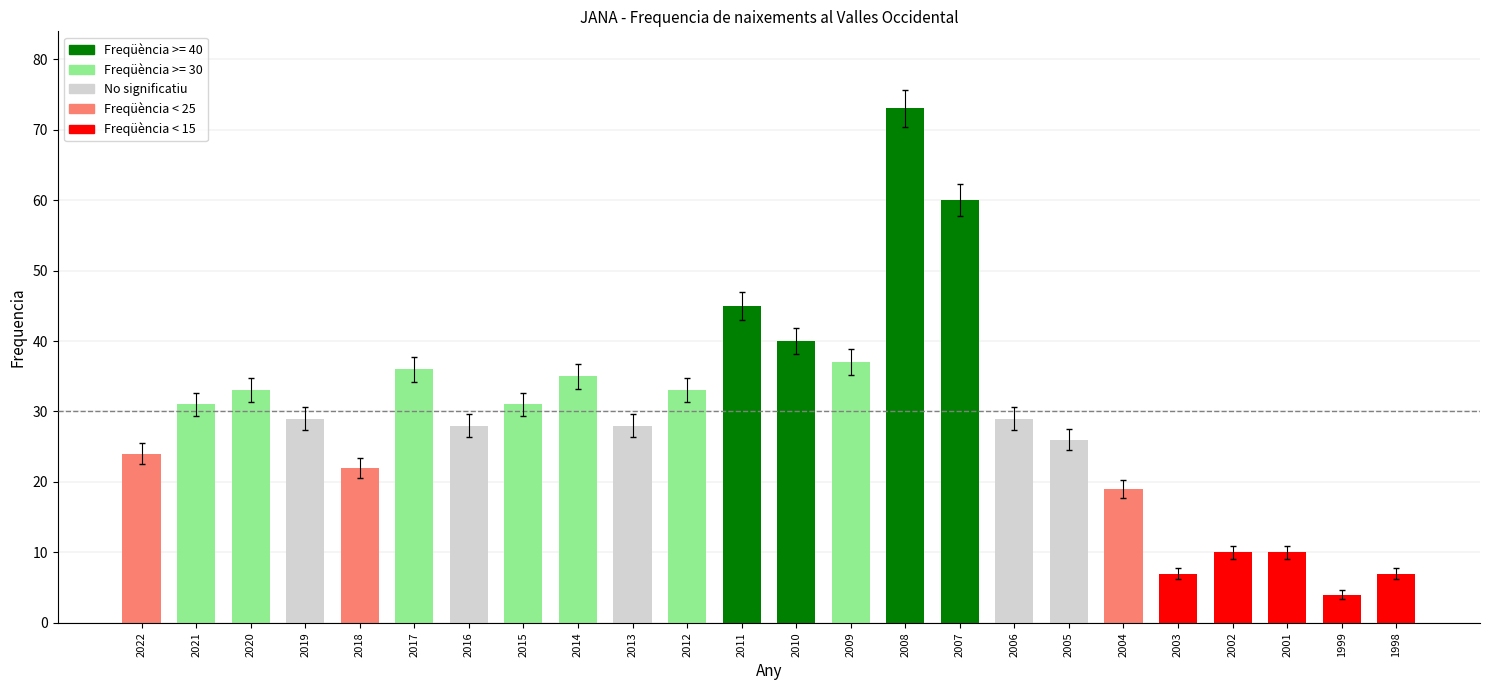

Which label corresponds to the smallest value in the chart?

1999